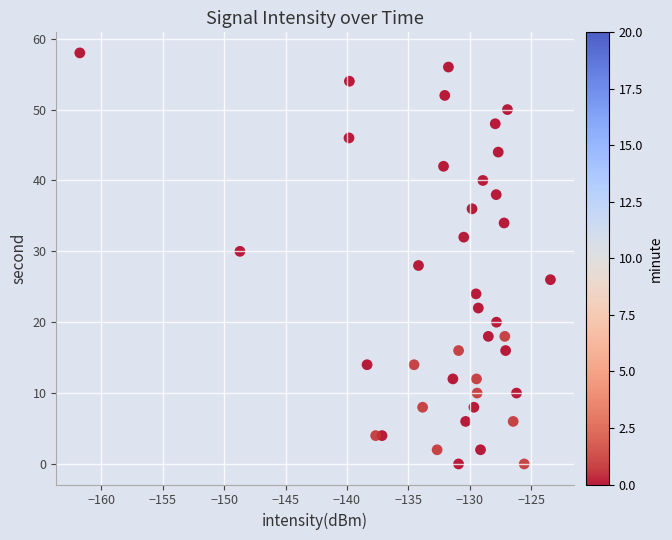

What is the range of Y values (max minus min)?

58